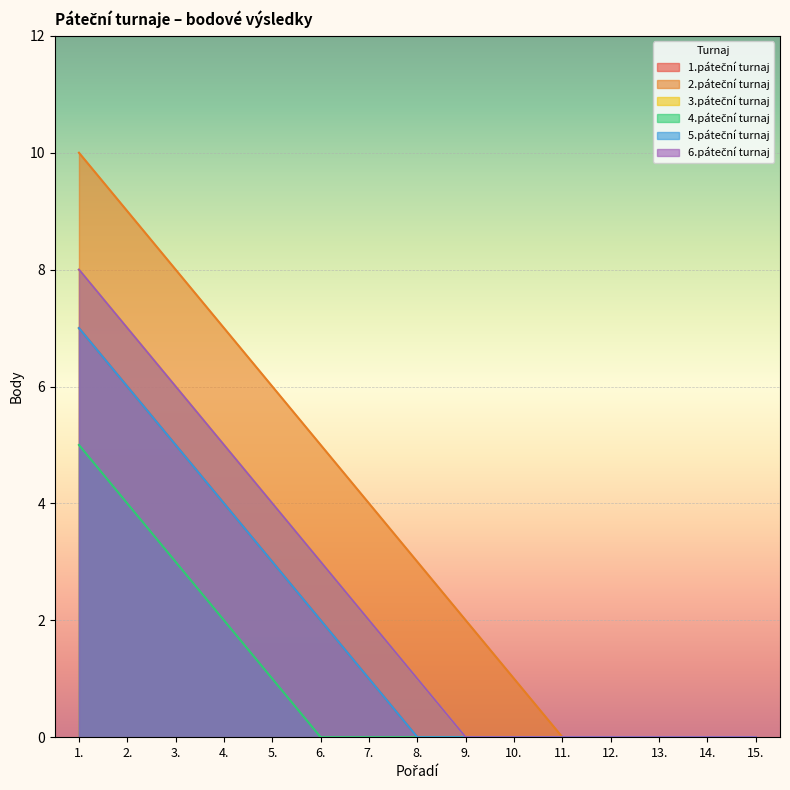

True or false: 3.páteční turnaj and 5.páteční turnaj intersect in this chart.

False